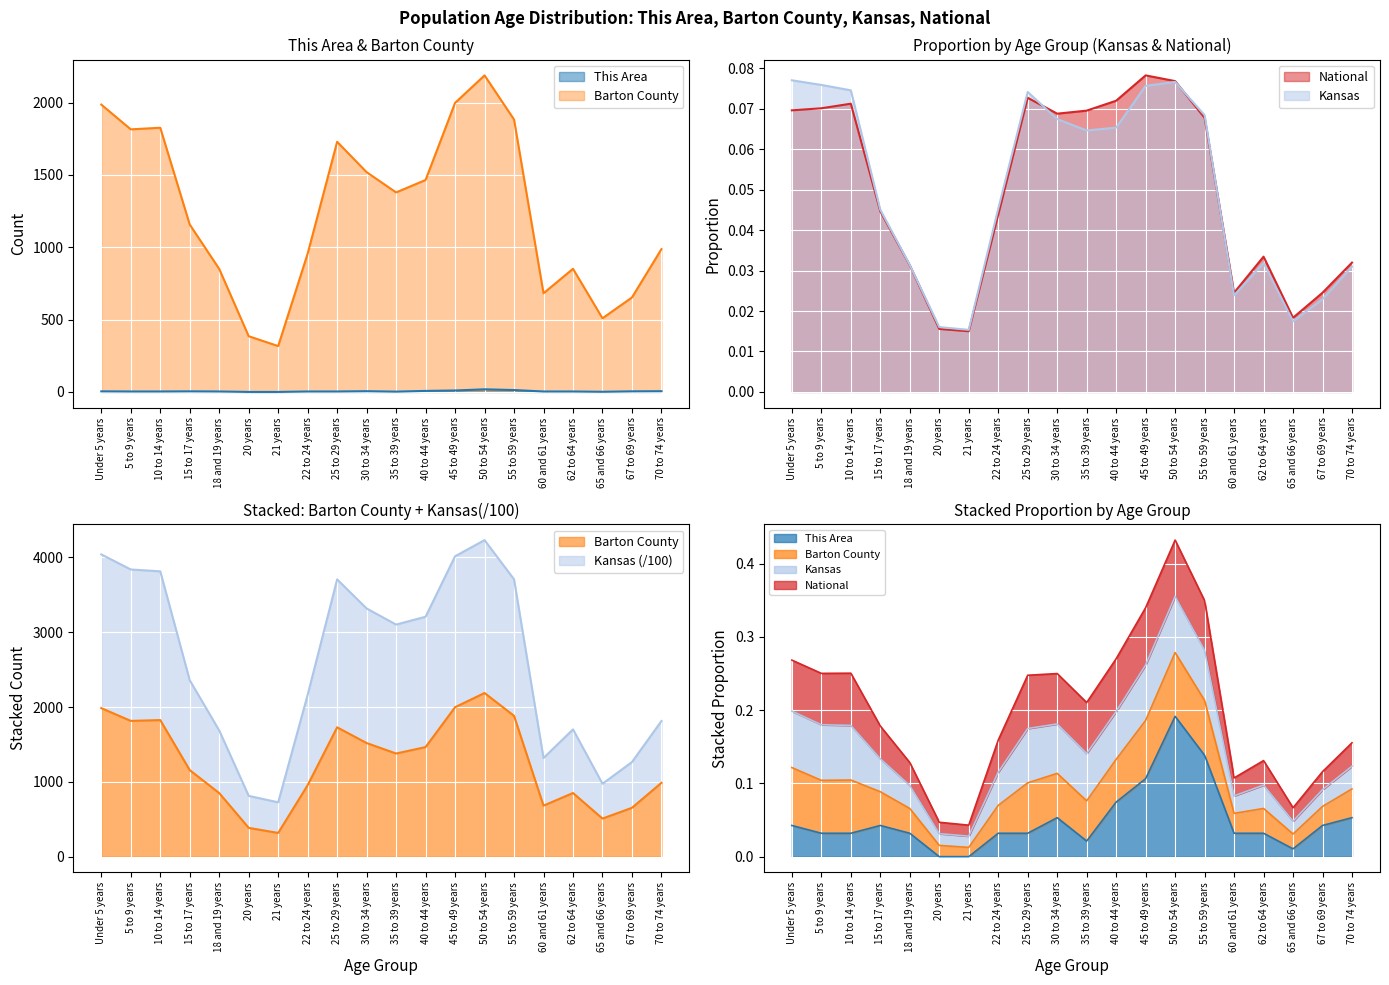

Reading left to right, extract all data points from this chart.

This Area: 4.0	3.0	3.0	4.0	3.0	0.0	0.0	3.0	3.0	5.0	2.0	7.0	10.0	18.0	13.0	3.0	3.0	1.0	4.0	5.0
Barton County: 1986.0	1815.0	1826.0	1157.0	850.0	385.0	317.0	956.0	1729.0	1519.0	1379.0	1465.0	1998.0	2188.0	1883.0	682.0	851.0	509.0	653.0	987.0
Kansas: 0.1	0.1	0.1	0.0	0.0	0.0	0.0	0.0	0.1	0.1	0.1	0.1	0.1	0.1	0.1	0.0	0.0	0.0	0.0	0.0
National: 0.1	0.1	0.1	0.0	0.0	0.0	0.0	0.0	0.1	0.1	0.1	0.1	0.1	0.1	0.1	0.0	0.0	0.0	0.0	0.0